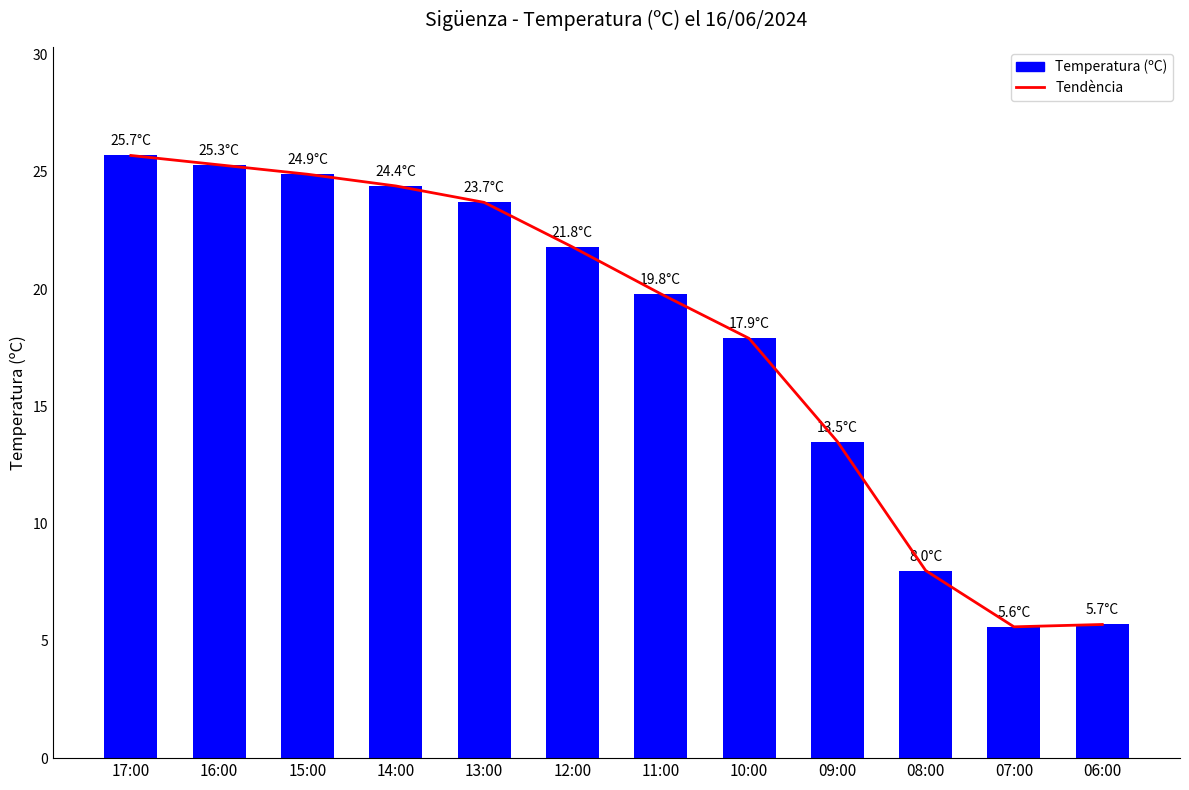

Are the bars grouped side by side (vs. stacked)?

No